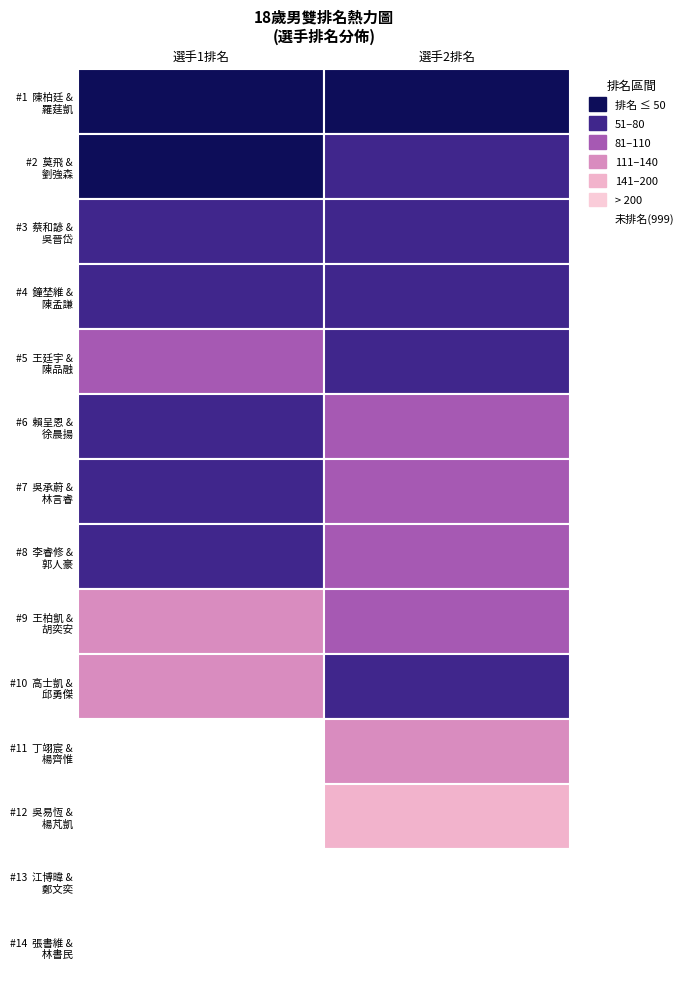

Reading left to right, list all the values displayed in this chart.

1: 42	44	73	62	87	64	79	70	111	138	999	999	999	999
2: 46	79	52	66	58	96	89	101	93	68	129	153	999	999